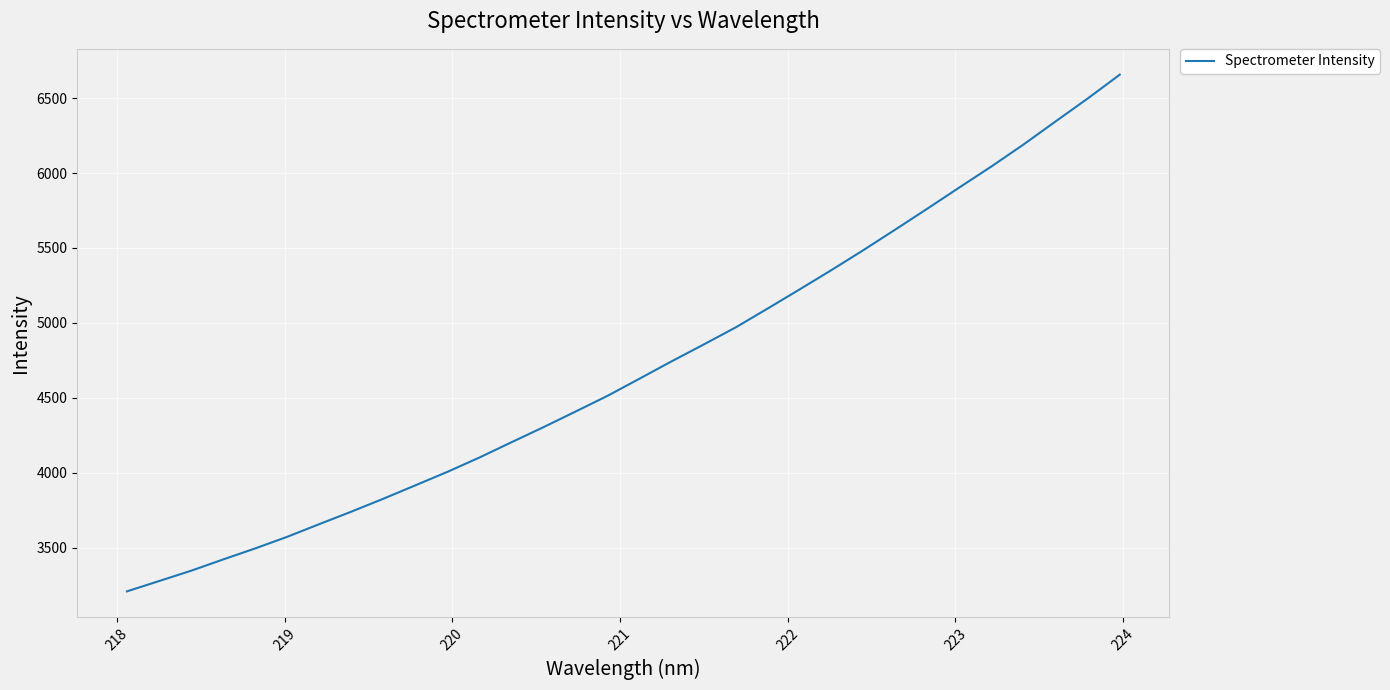

How many values exceed 4628?

16